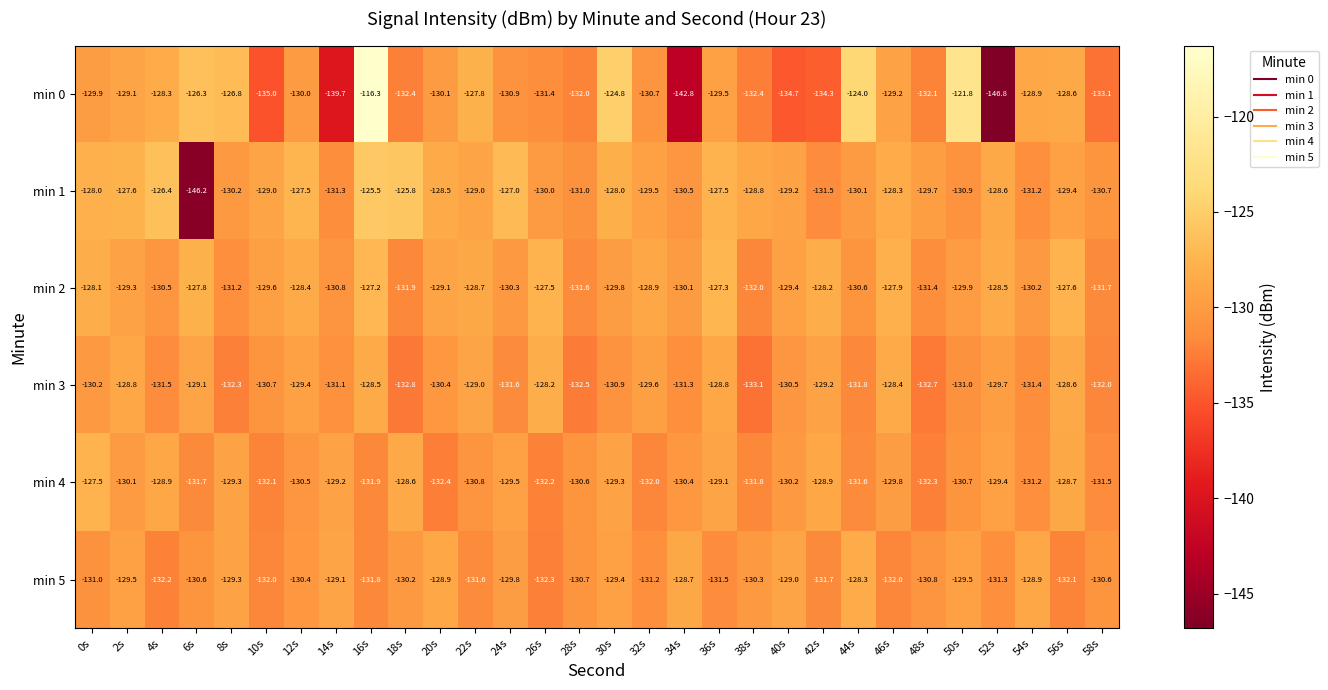

What is the total value across all series at 16s?

-761.2